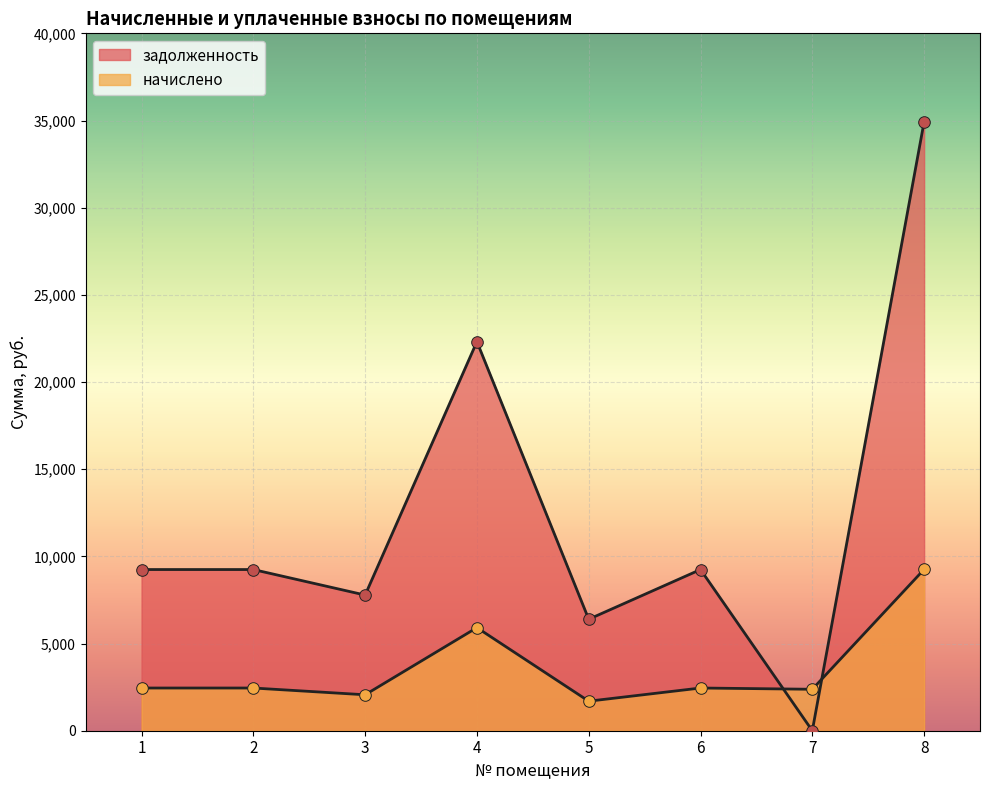

At how many categories does at least one series exceed 4764?

7